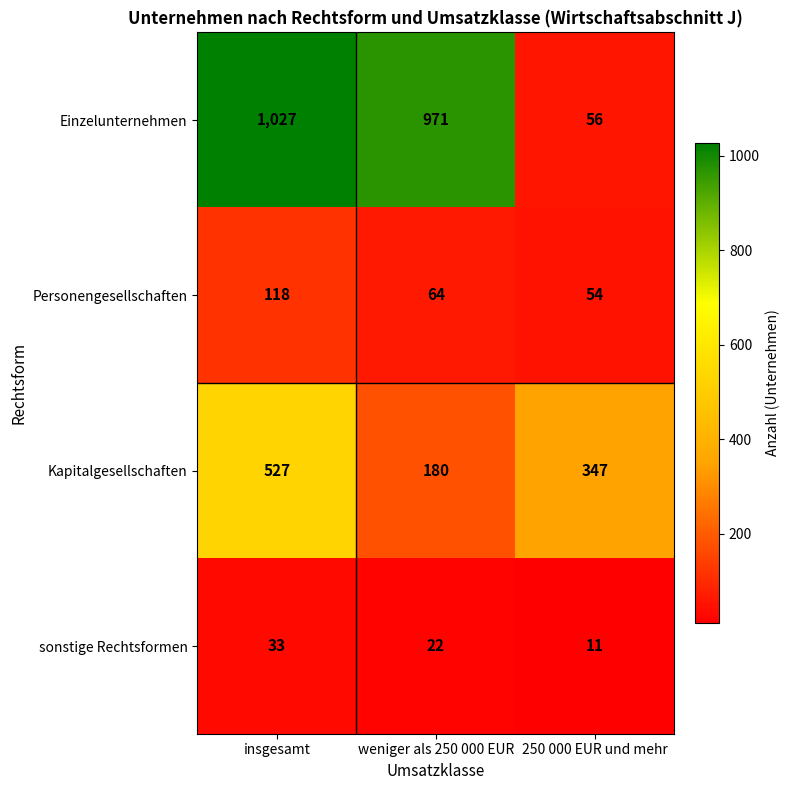

What is the difference between the Personengesellschaften values at 250 000 EUR und mehr and weniger als 250 000 EUR?

10